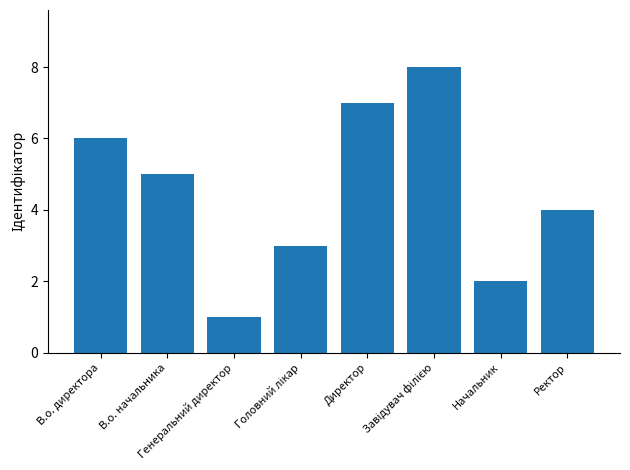

Is it true that the value at Начальник is 2?

True